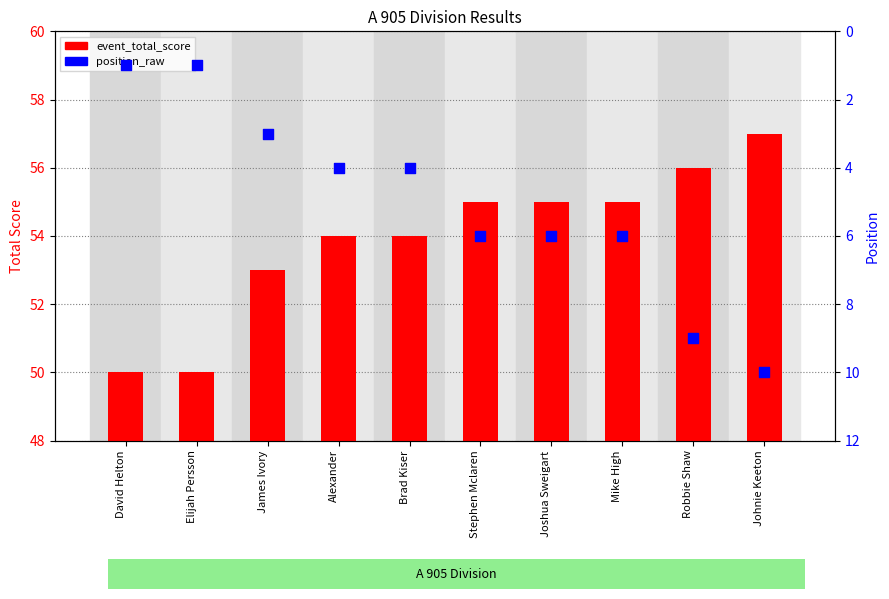

What are all the series names shown in the legend?

event_total_score, position_raw